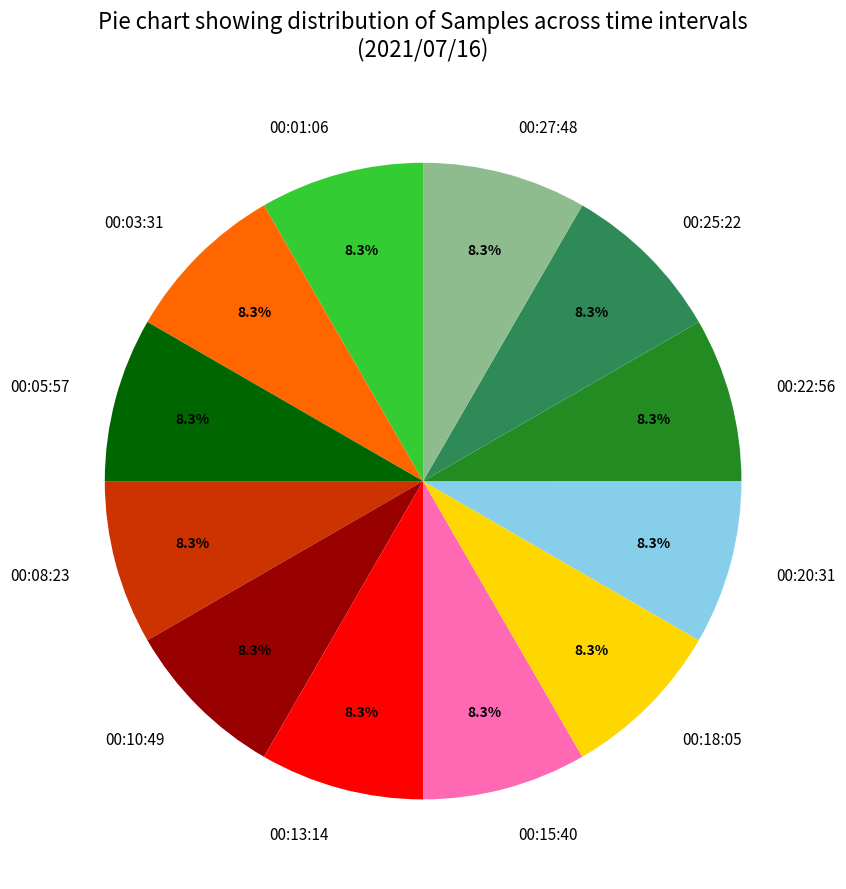

Do 00:01 and 00:03 together represent more than half of the pie?

No